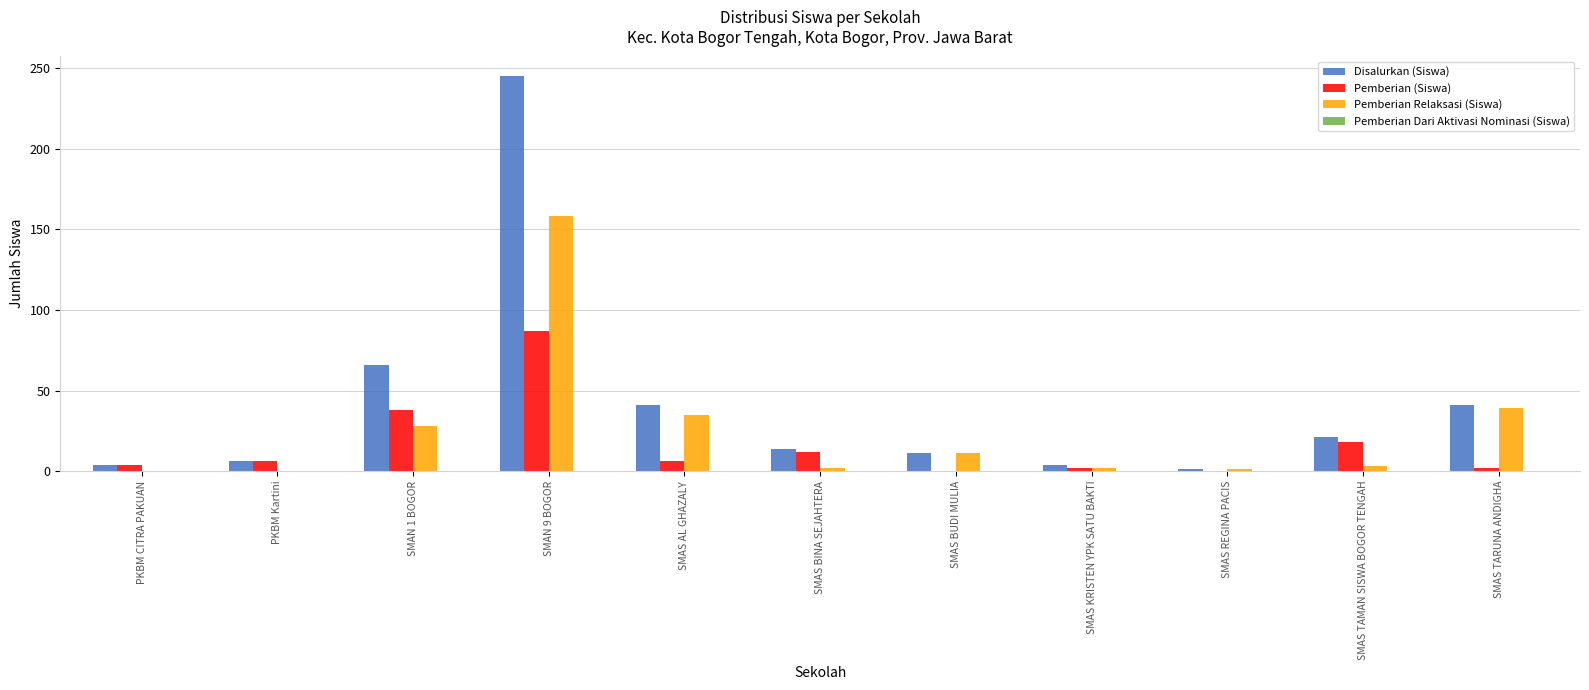

Which category has the highest value in the Disalurkan (Siswa) series?

SMAN 9 BOGOR